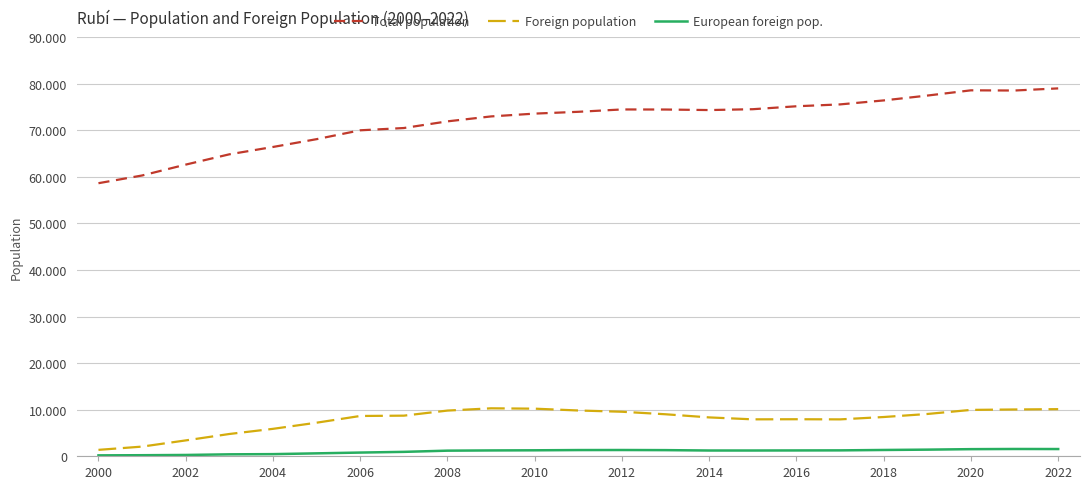

What is the value of the European foreign pop. point at the 13th from the left?

1346